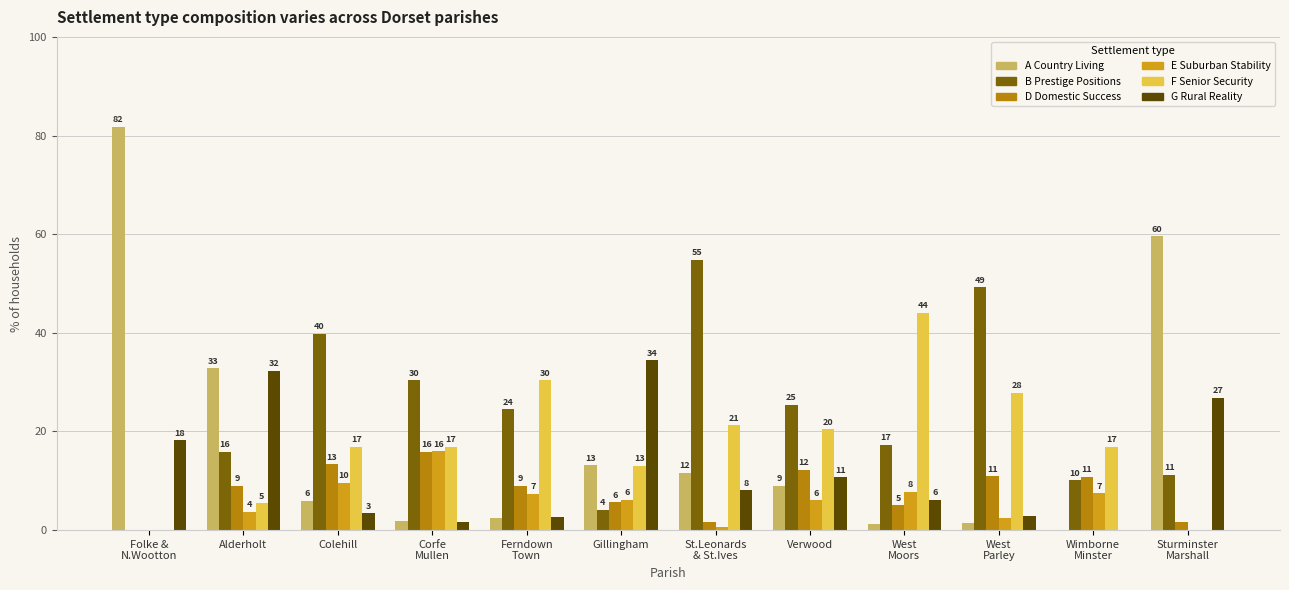

Read the G Rural Reality value at Alderholt.

32.3